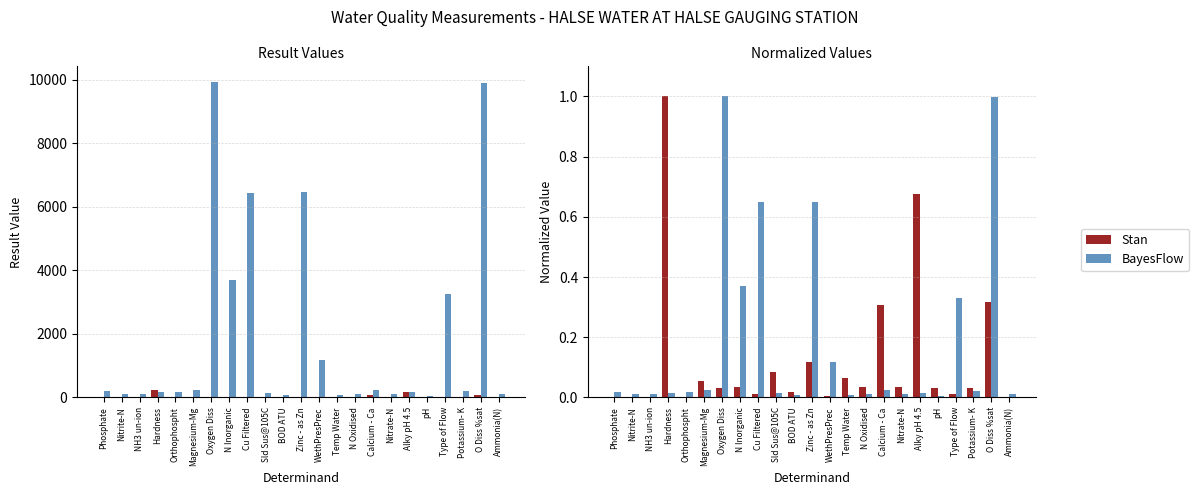

Is the value of Stan at Magnesium-Mg greater than the value of BayesFlow at Temp Water?

Yes